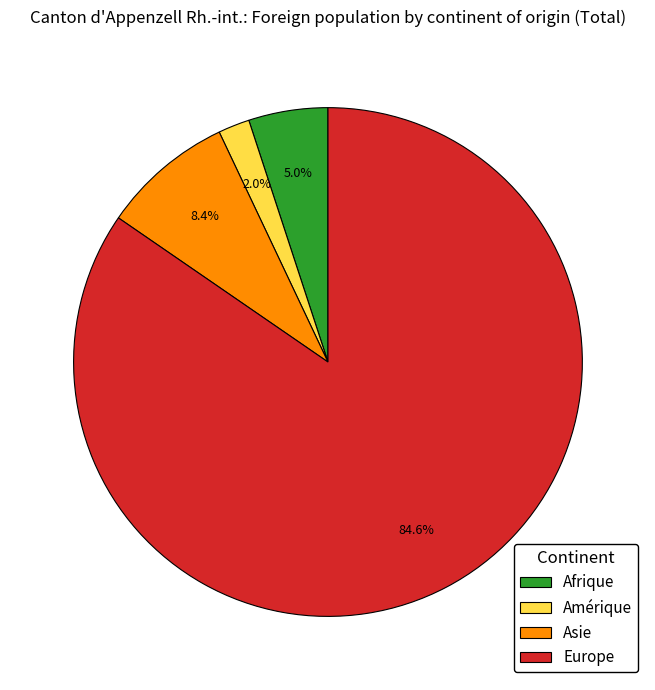

Do Asie and Amérique together represent more than half of the pie?

No